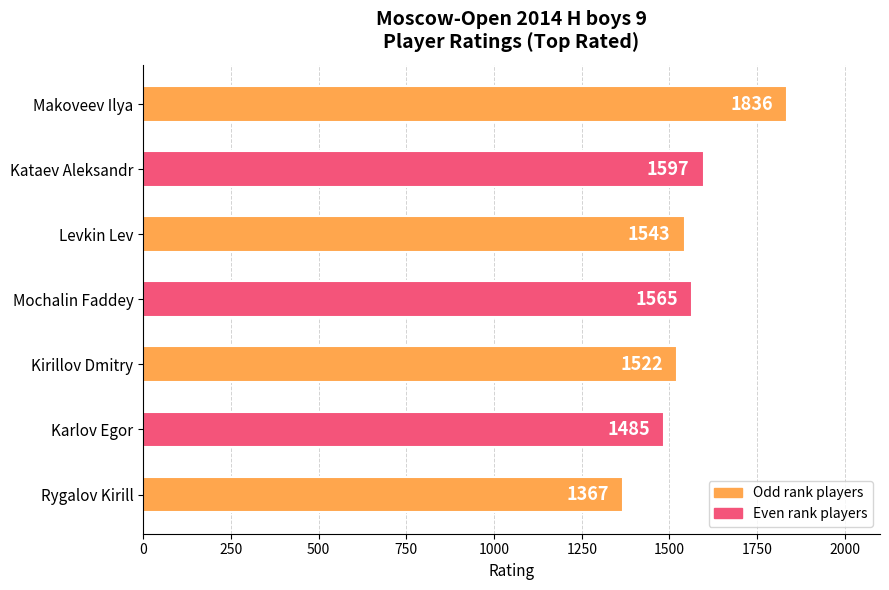

The value at Kataev Aleksandr is 1597. True or false?

True